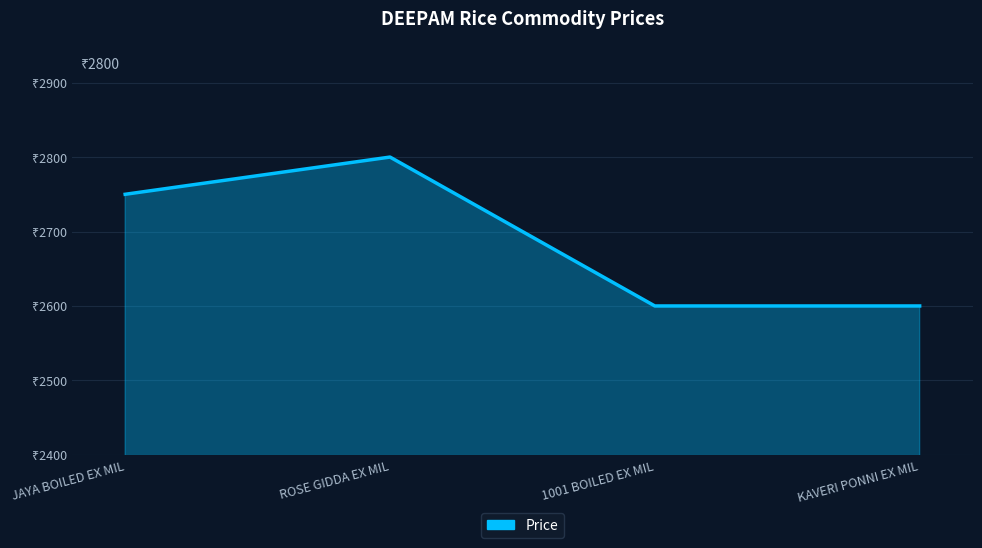

What is the average value?

2688